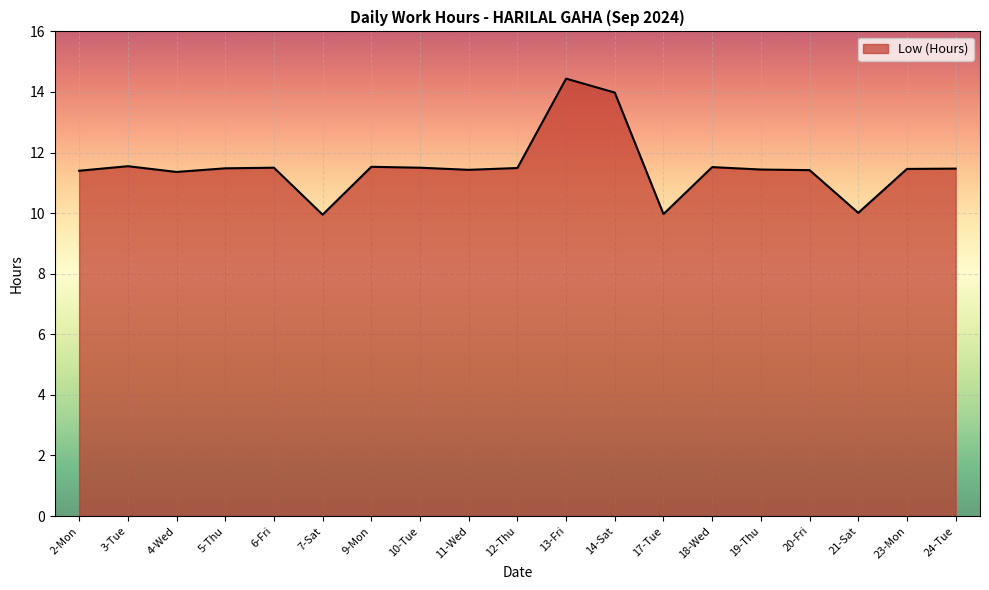

What is the greatest value displayed?

14.4